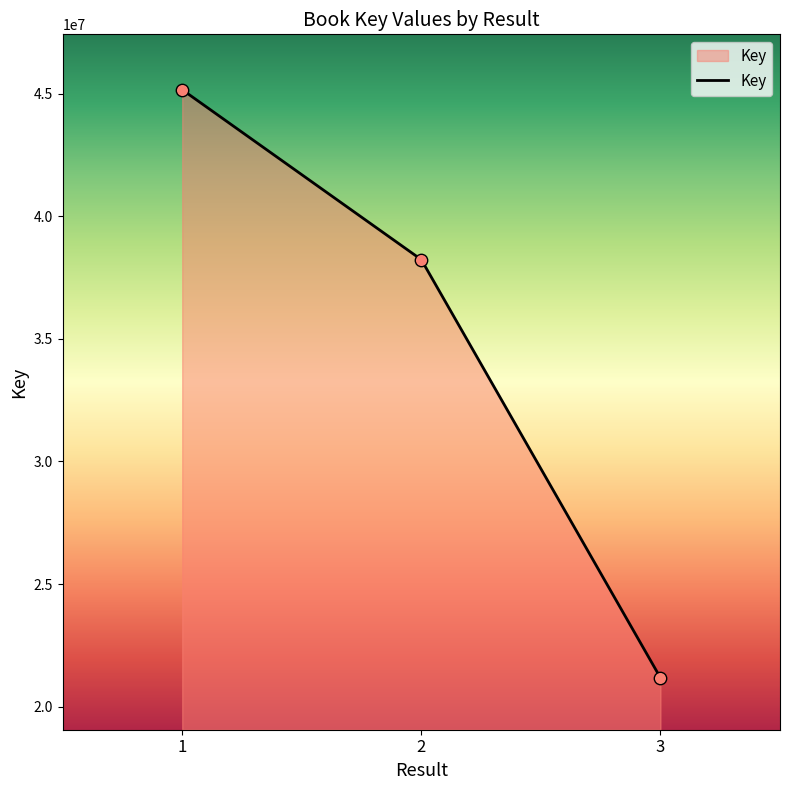

Approximately how many times larger is the value at 1 compared to 2?

1.2